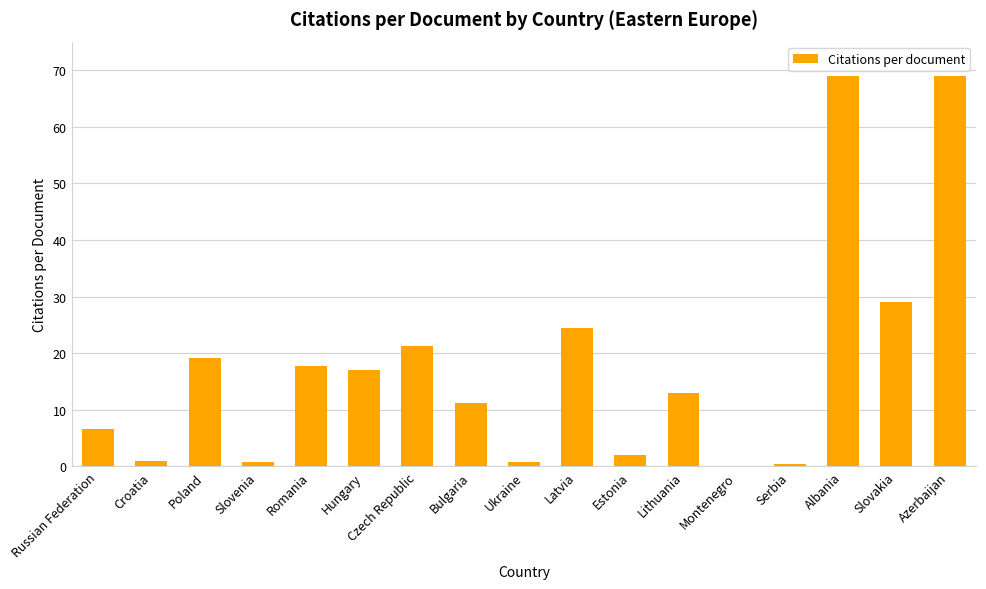

The chart shows a value of 0.0 at Montenegro. True or false?

True